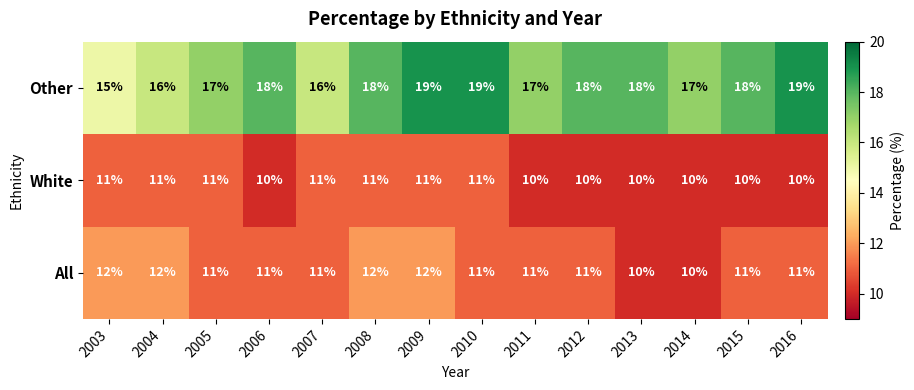

What is the maximum value for Other?

19